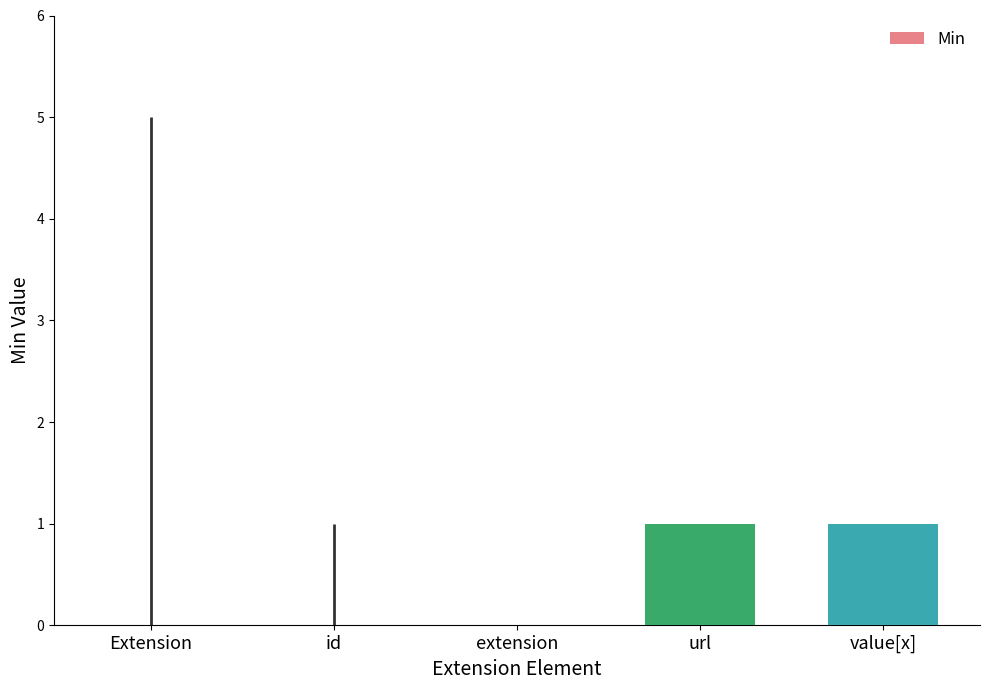

Reading left to right, list all the values displayed in this chart.

Extension=0	id=0	extension=0	url=1	value[x]=1